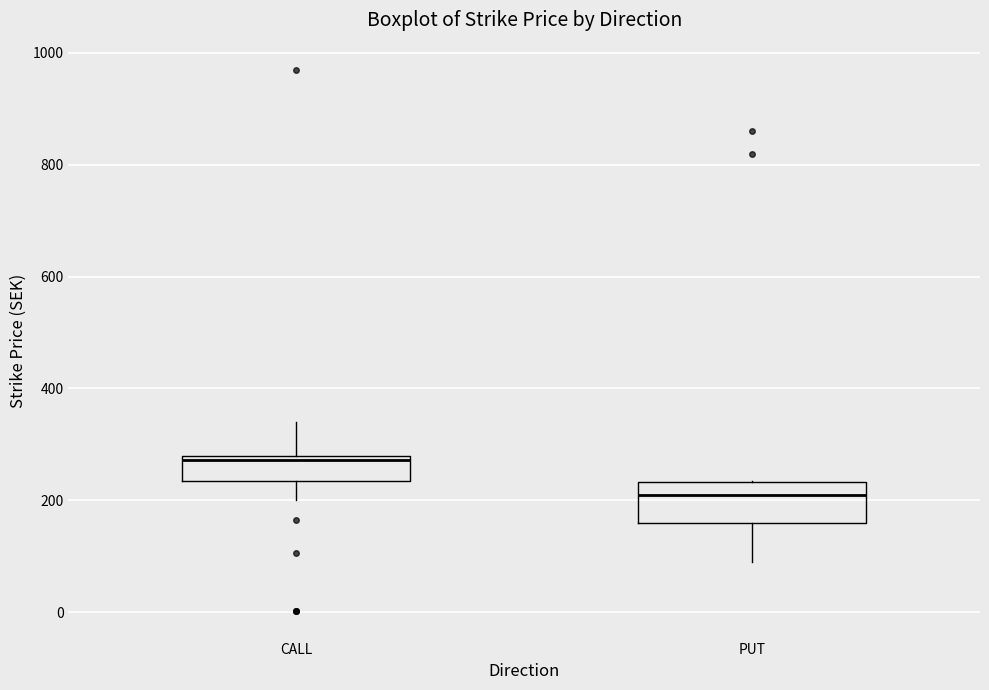

Which box is the tallest, from its lower edge to its upper edge?

PUT